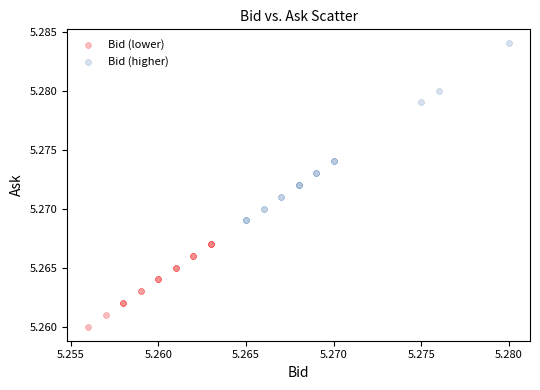

Which series reaches the maximum Y coordinate?

Bid (higher)